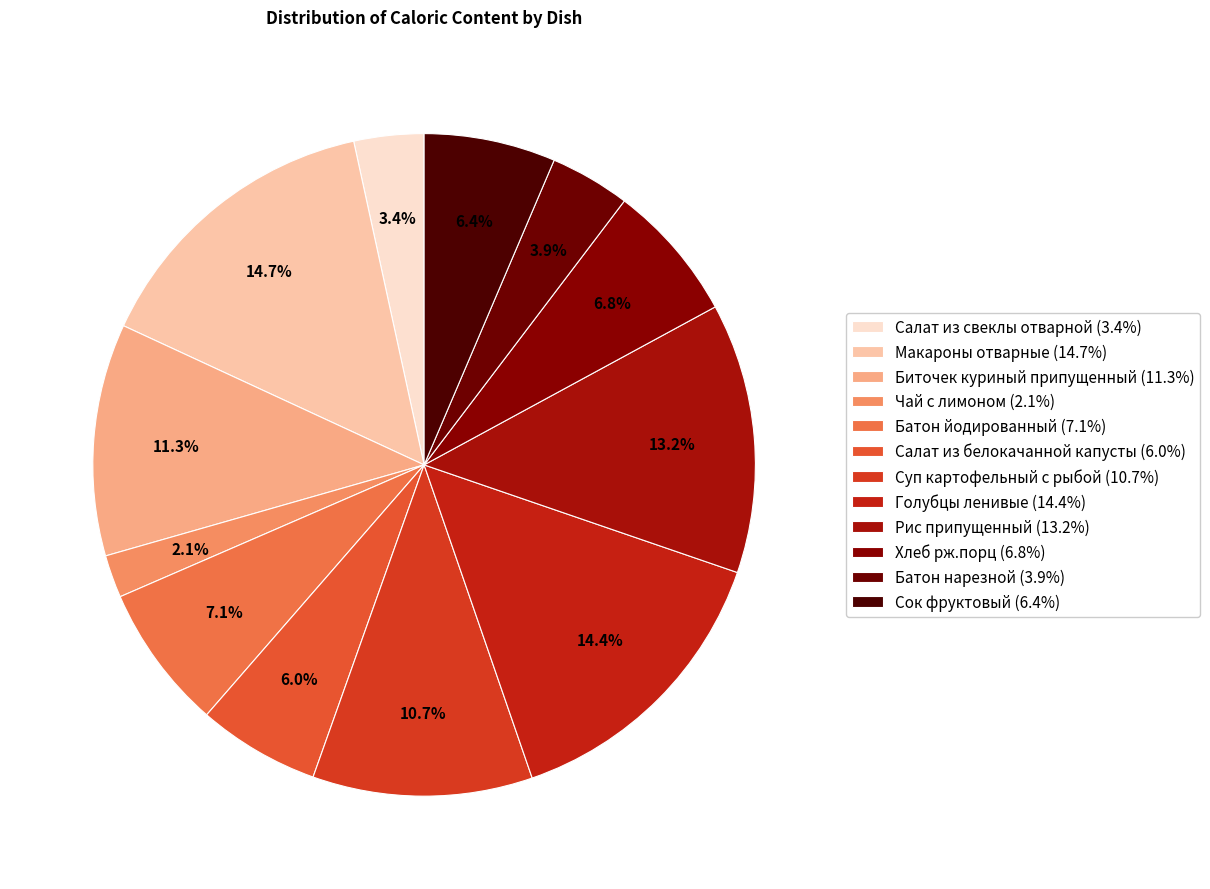

Approximately how many times larger is the value at Суп картофельный с рыбой compared to Хлеб рж.порц?

1.6